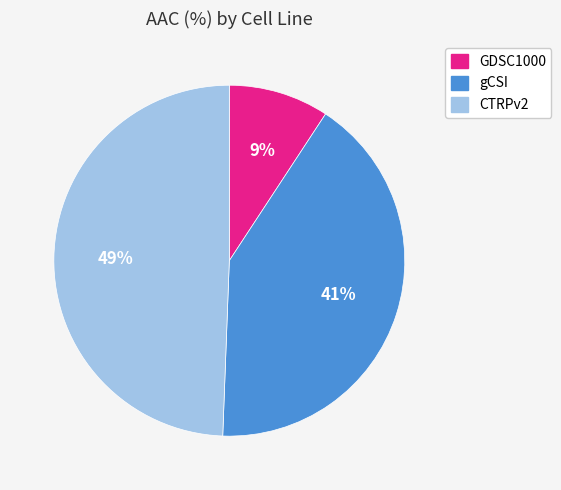

Rank the categories by value from highest to lowest.

CTRPv2, gCSI, GDSC1000